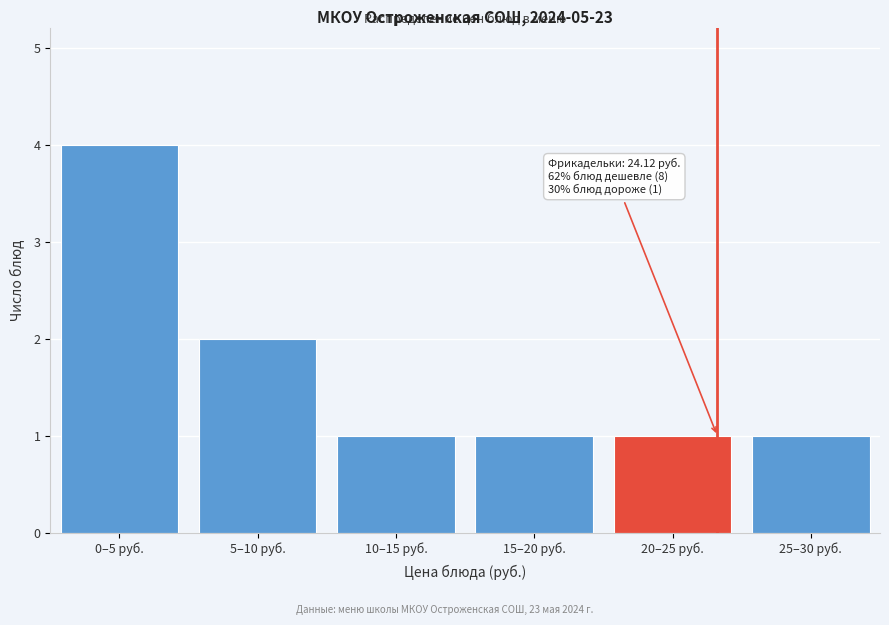

Reading left to right, what are all the values shown in this chart?

0–5 руб.=4	5–10 руб.=2	10–15 руб.=1	15–20 руб.=1	20–25 руб.=1	25–30 руб.=1